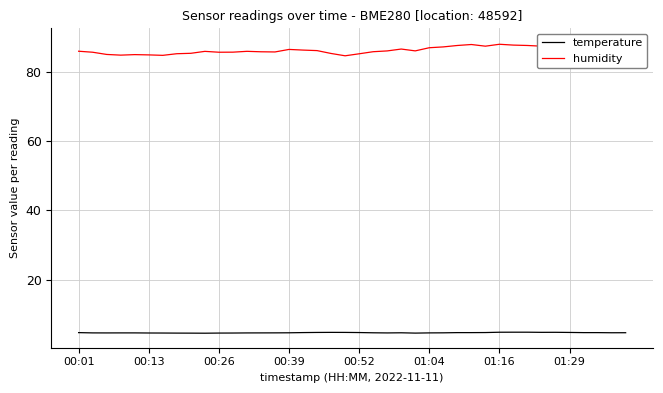

What is the value of the temperature point at the 34th from the left?

4.8